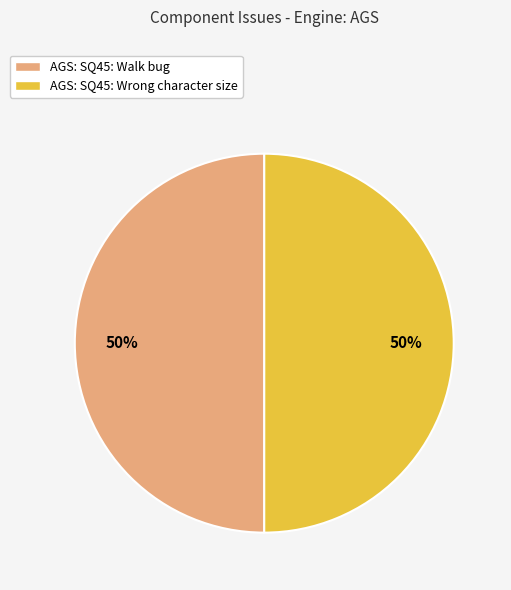

To the nearest percent, what portion does AGS: SQ45: Walk bug represent?

50%